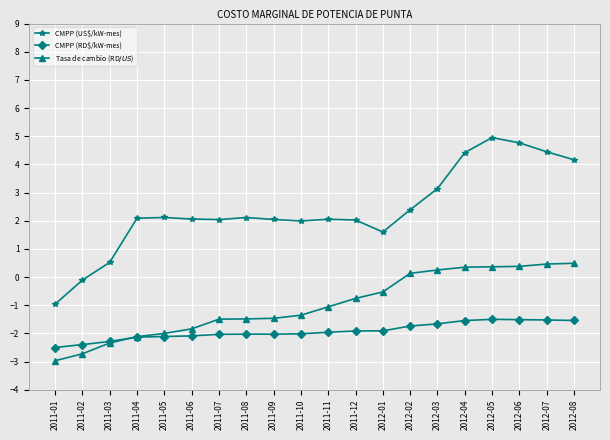

How many distinct data groups are displayed?

3